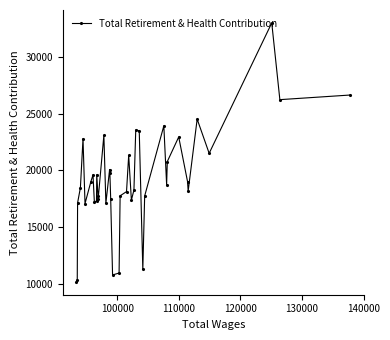

What is the minimum value shown in the chart?

10153